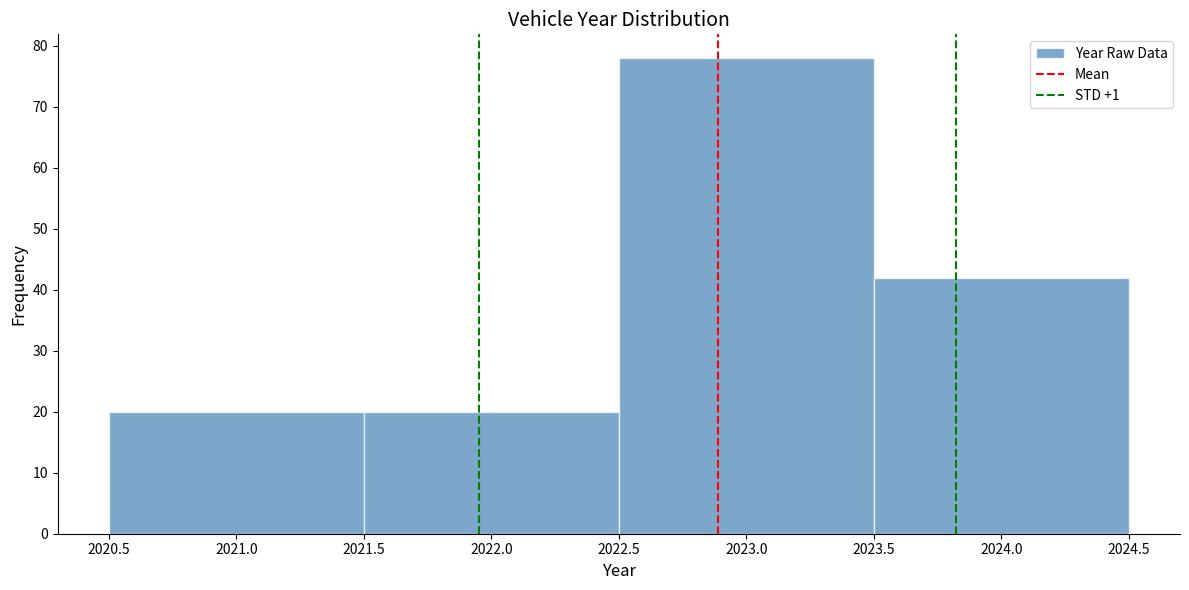

What is the height of the bar covering 2021.5 to 2022.5 on the x-axis? The values are not printed on the chart, so give them approximately, as read against the axis.

20